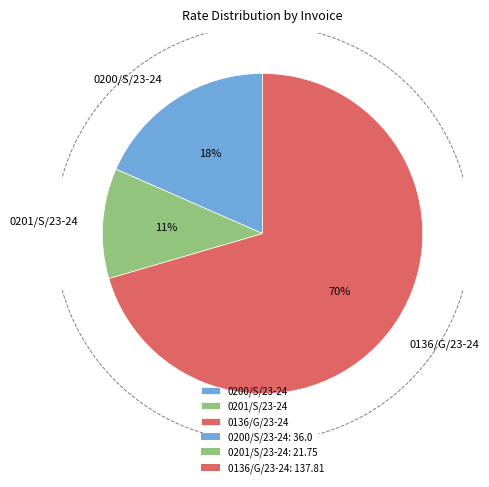

Rank the categories by value from highest to lowest.

0136/G/23-24, 0200/S/23-24, 0201/S/23-24